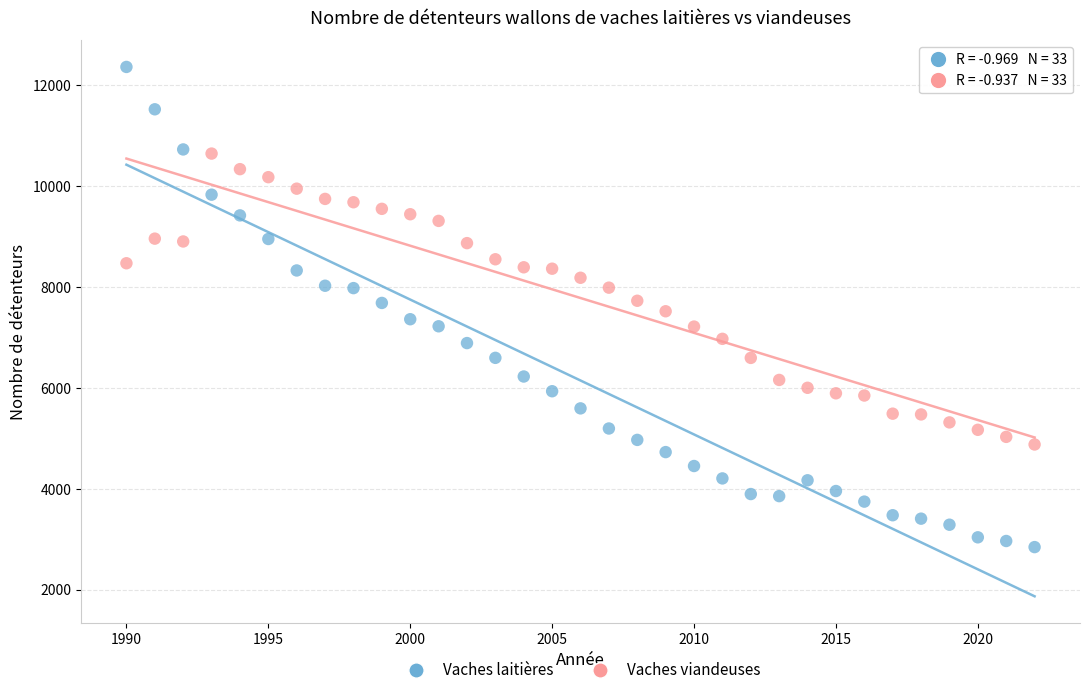

Across all data points, what is the range of Y values (max minus min)?

9522